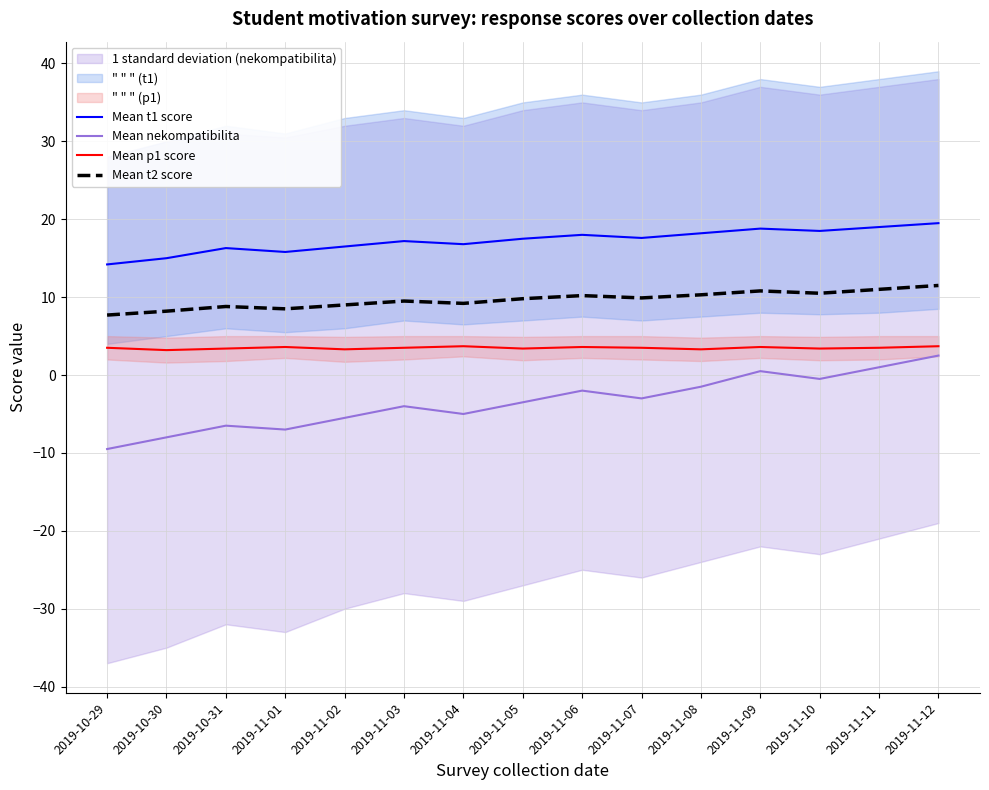

Does the chart have visible grid lines?

Yes